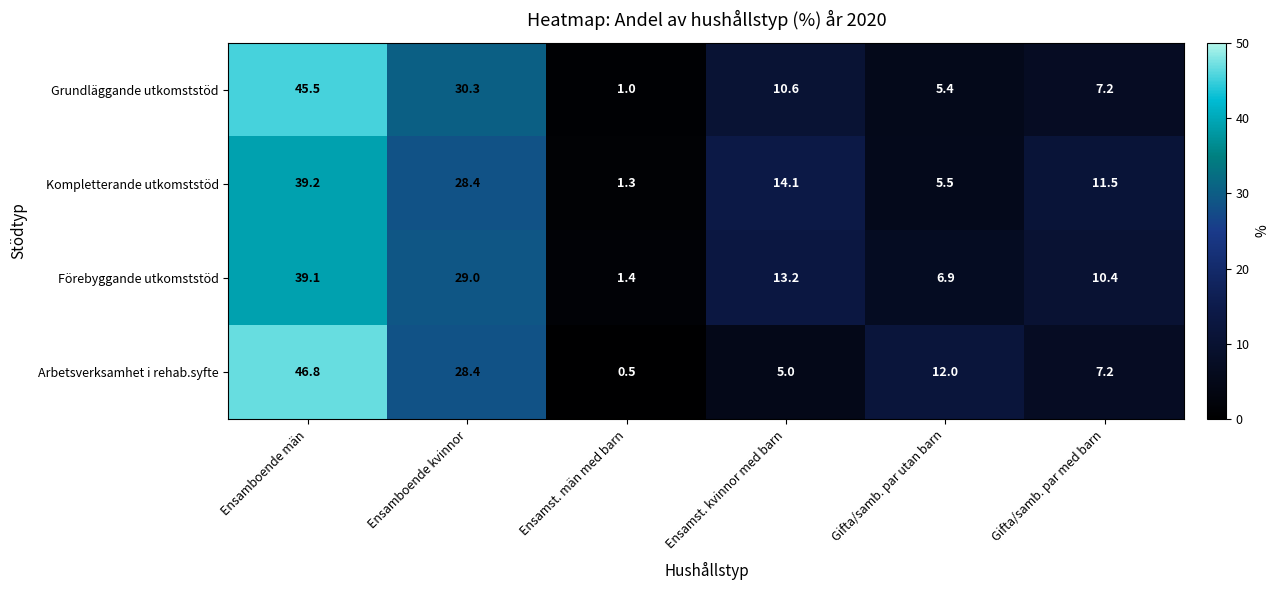

What is the difference between the highest and lowest values at Gifta/samb. par utan barn?

6.6